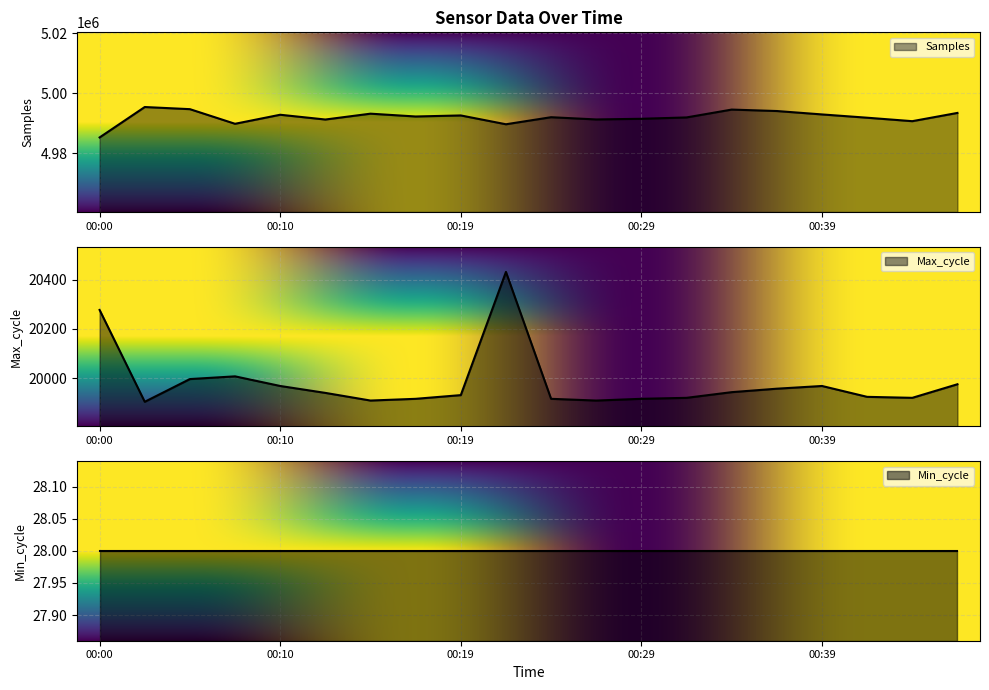

What is the approximate value of Max_cycle at 00:12, to the nearest 10?

19940